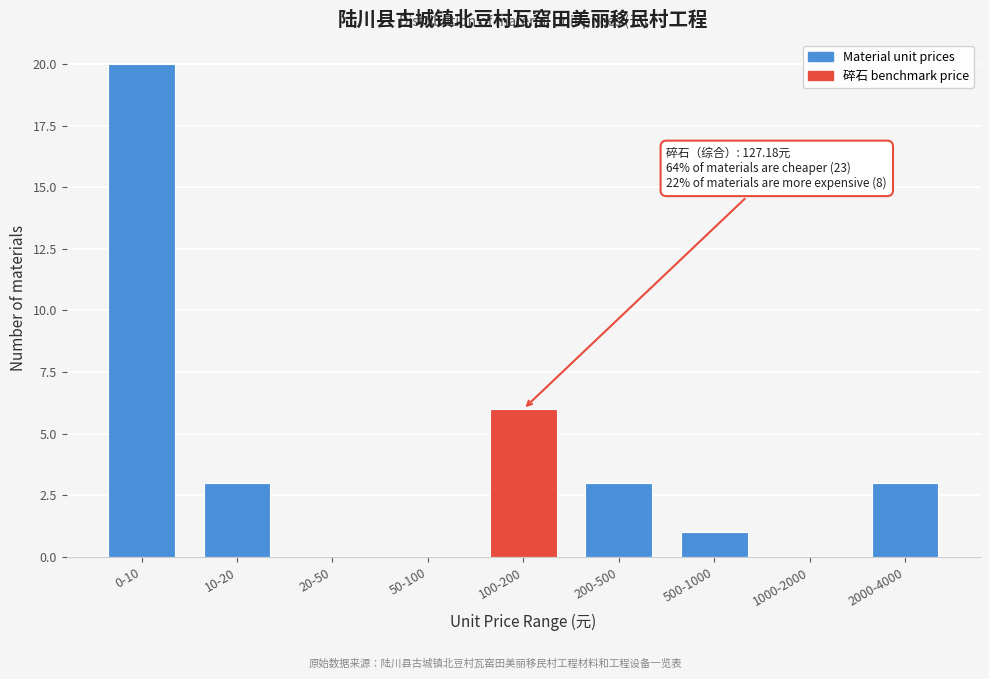

Reading left to right, extract all data points from this chart.

0-10=20	10-20=3	20-50=0	50-100=0	100-200=6	200-500=3	500-1000=1	1000-2000=0	2000-4000=3